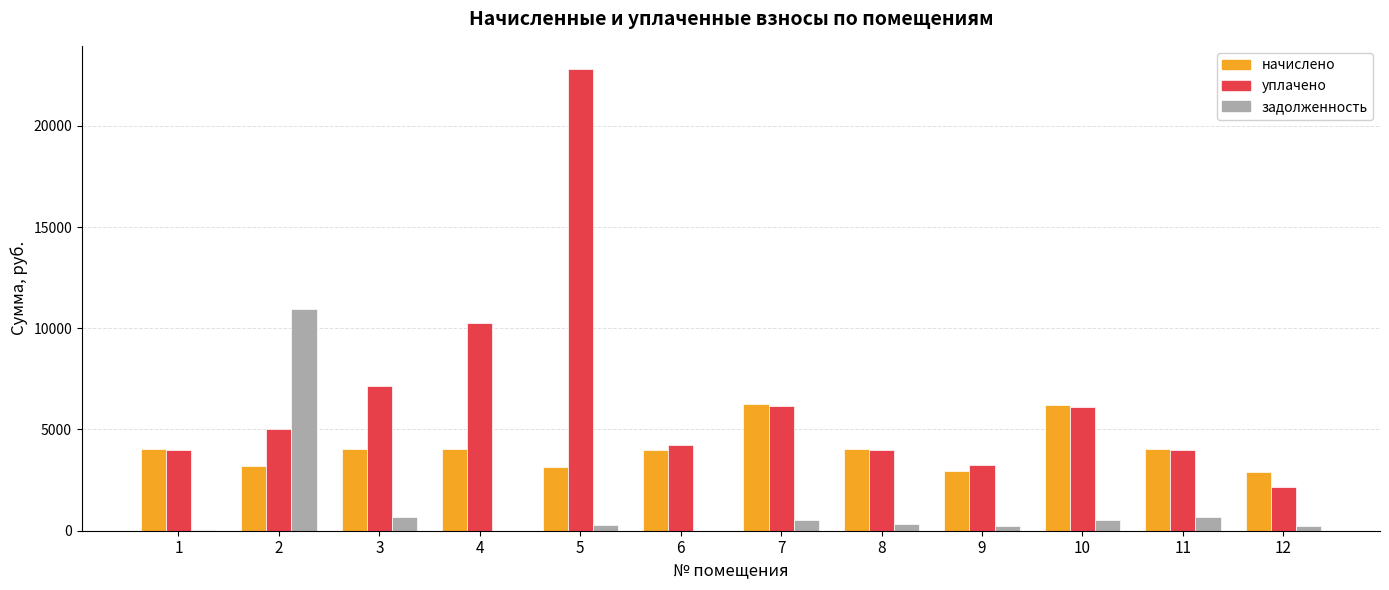

What is the sum of all задолженность values?

14480.2